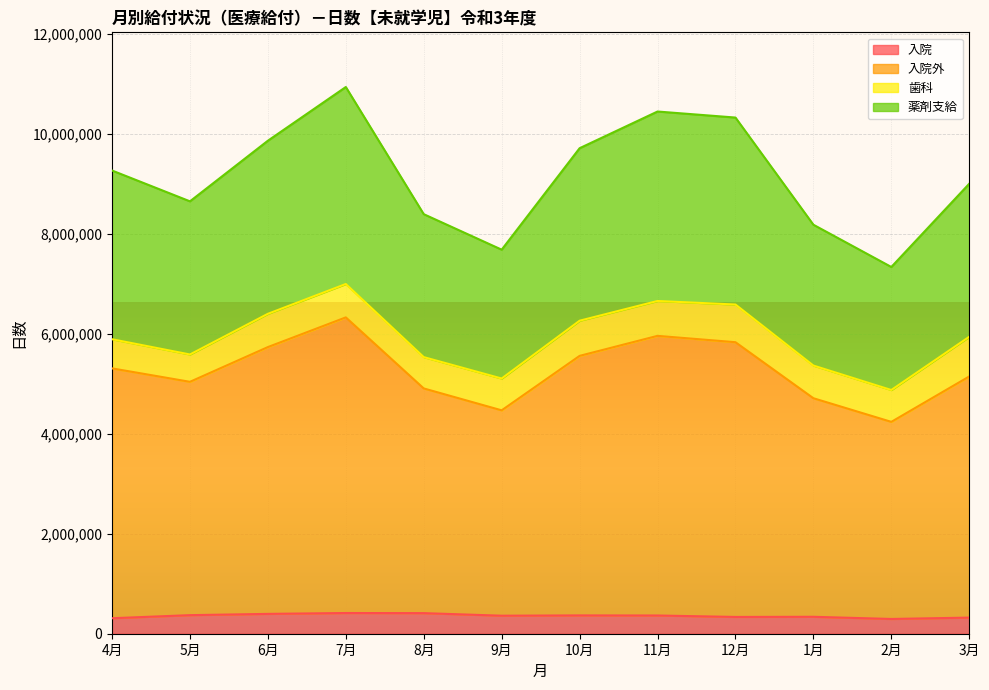

True or false: 薬剤支給 has a value of 9735445 at 7月.

False